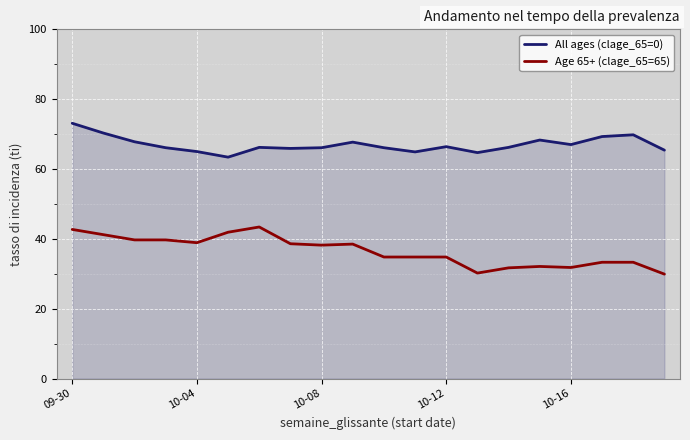

What is the lowest value of the All ages (clage_65=0) series?

63.4